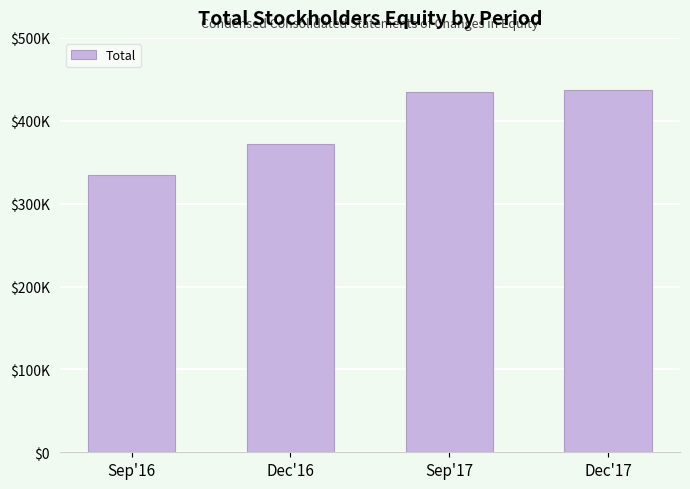

Reading left to right, transcribe all the data shown in this chart.

334975	371786	434496	437705